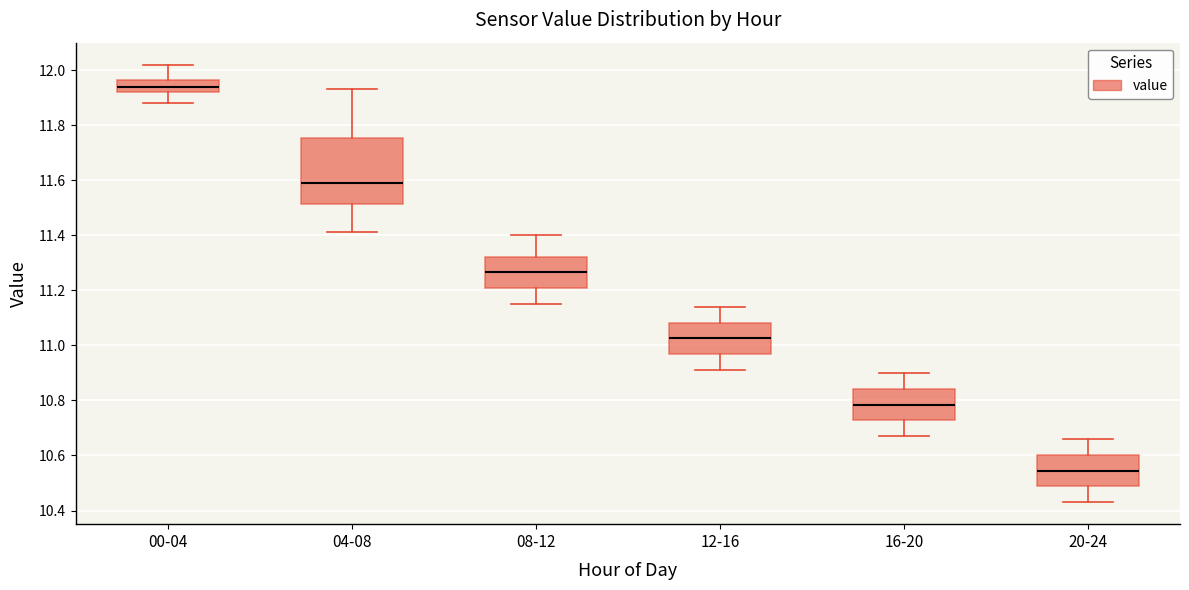

Where is the upper edge of the box for 04-08 on the y-axis? The values are not printed on the chart, so give them approximately, as read against the axis.

11.76